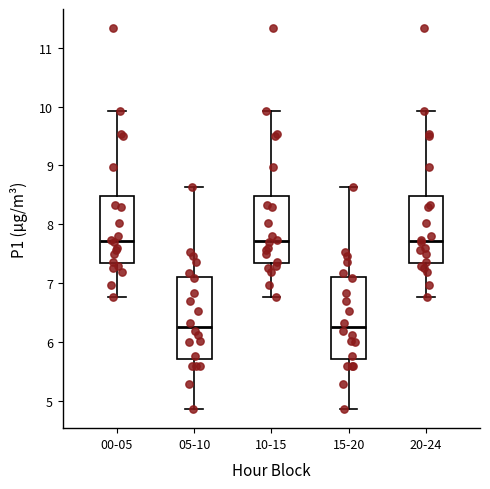

Where is the lower edge of the box for 15-20 on the y-axis? The values are not printed on the chart, so give them approximately, as read against the axis.

5.7